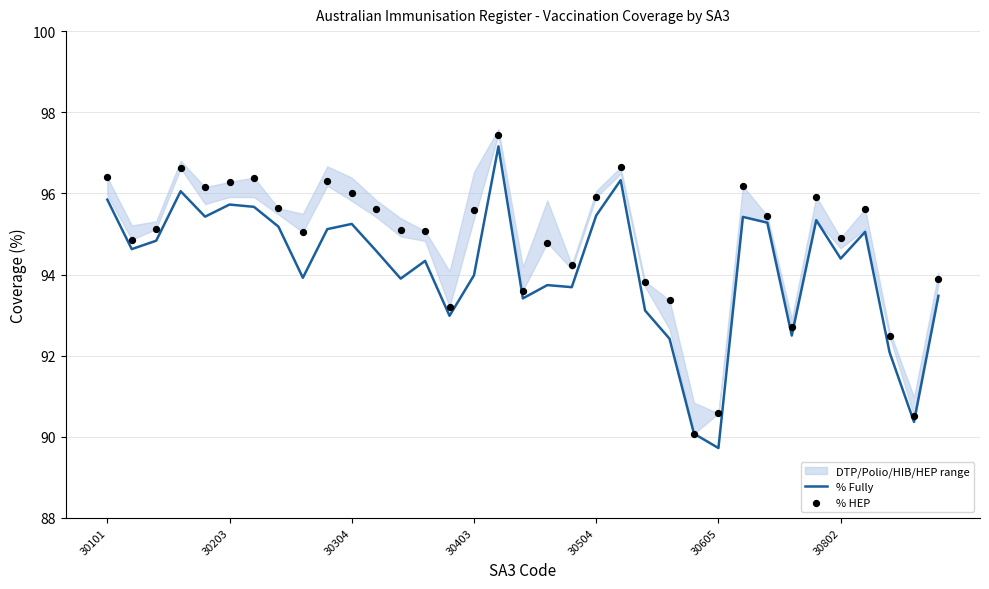

At which category is the sum across all series the highest?

16